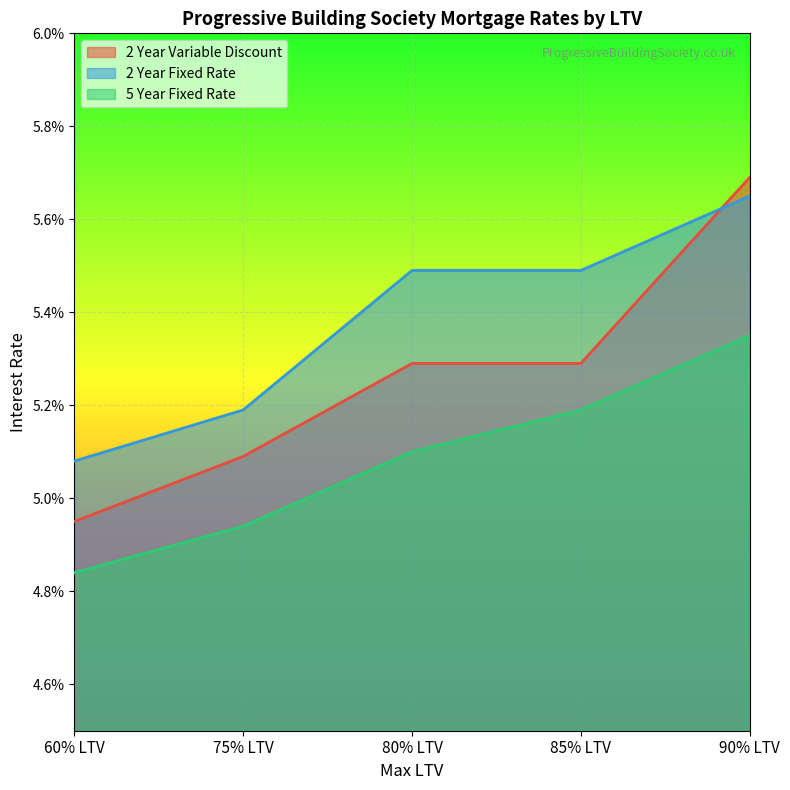

What are all the series names shown in the legend?

2 Year Variable Discount, 2 Year Fixed Rate, 5 Year Fixed Rate